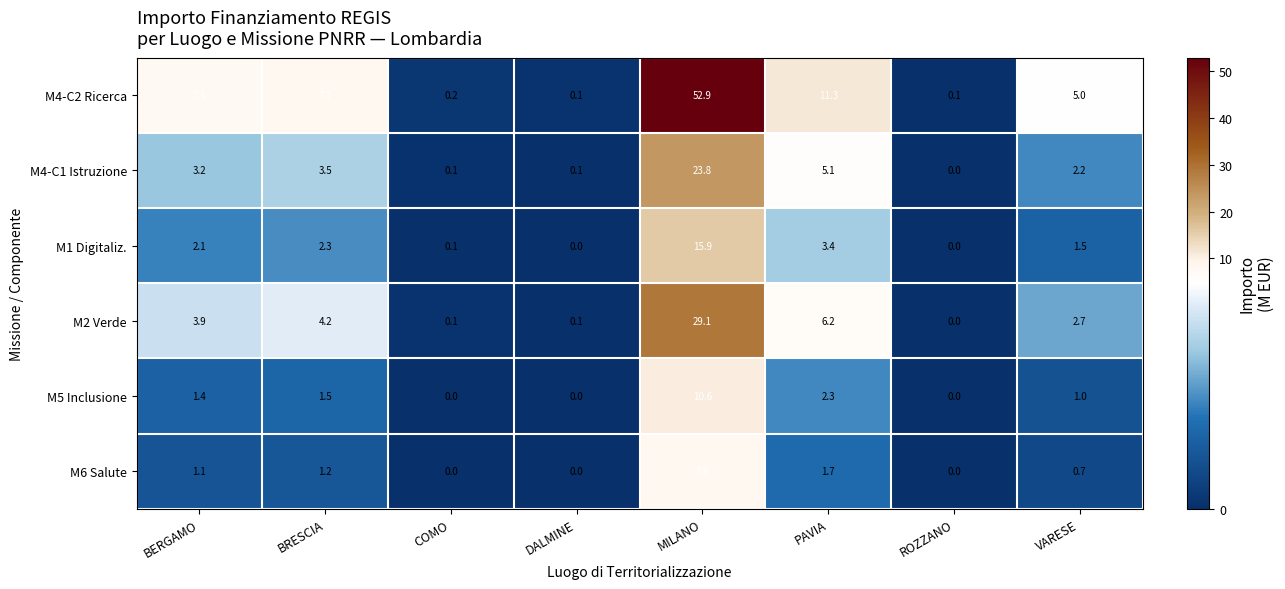

The value of M1 Digitaliz. at ROZZANO is -6.7. True or false?

False